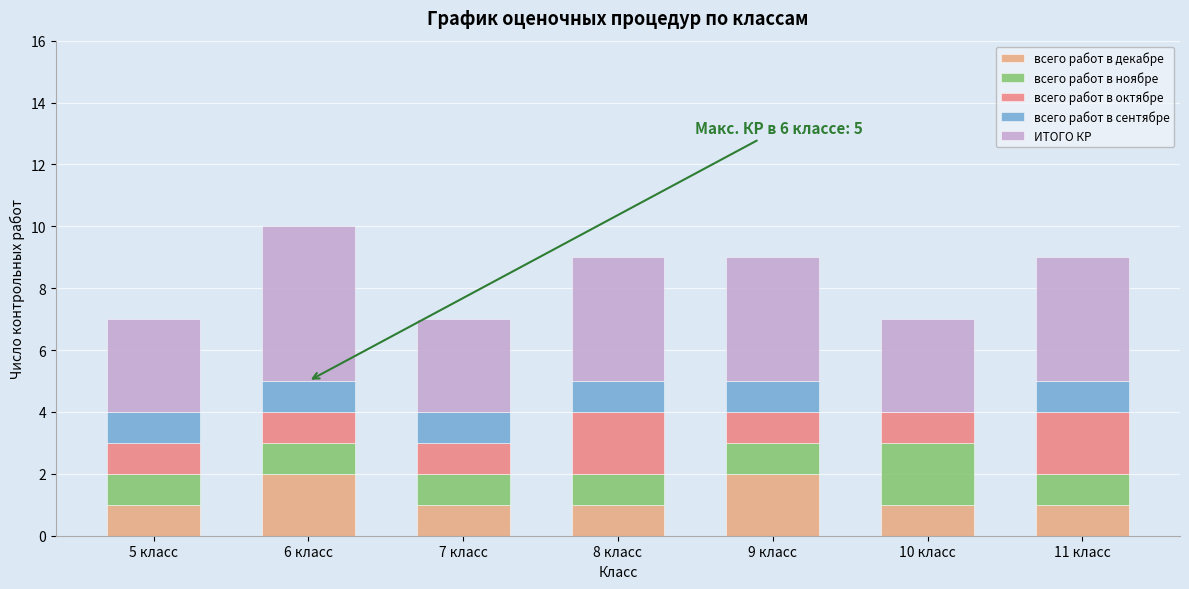

What is the sum of all всего работ в декабре values?

9